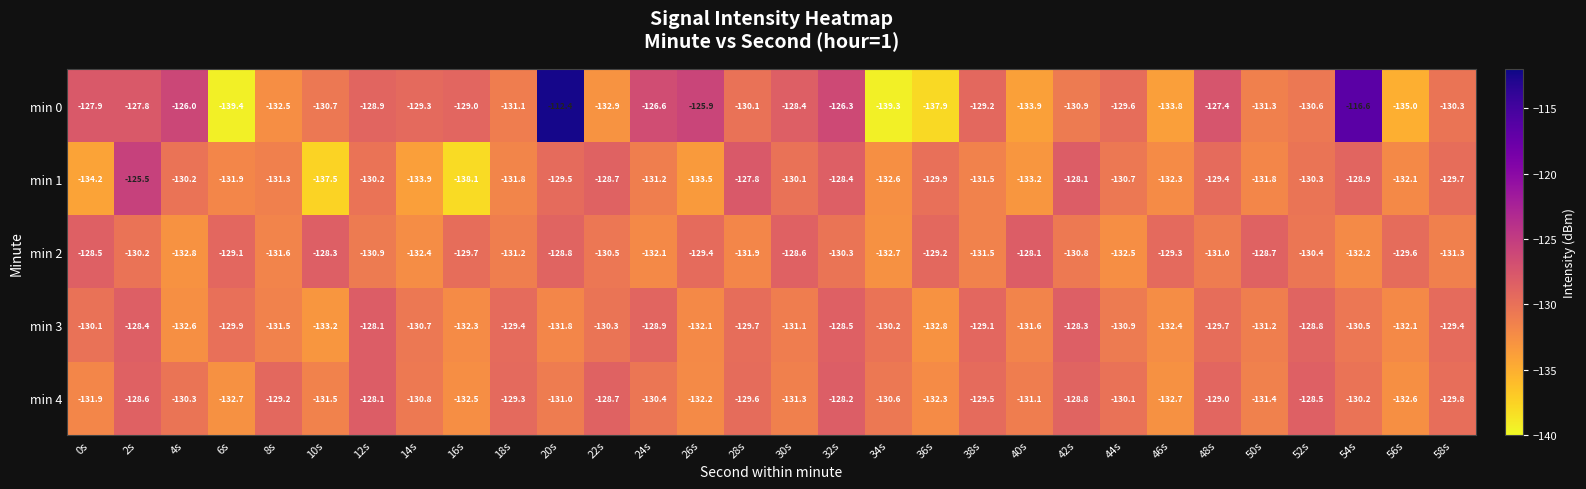

What is the difference between the min 0 values at 54s and 28s?

13.5